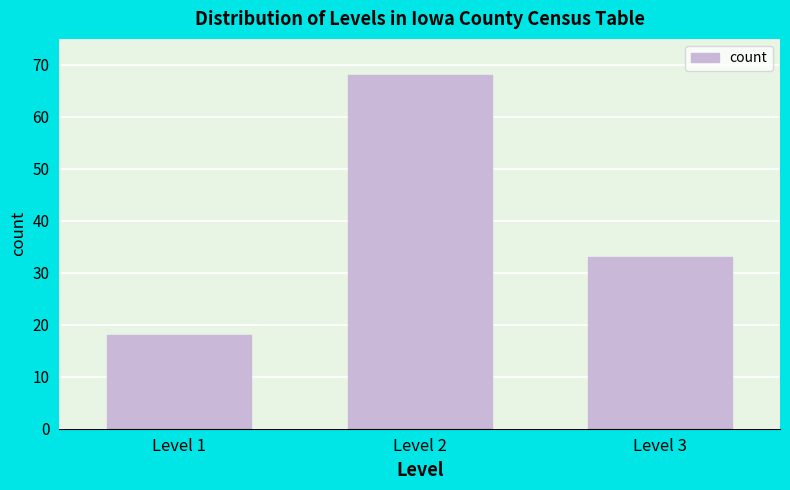

Reading left to right, extract all data points from this chart.

Level 1=18	Level 2=68	Level 3=33